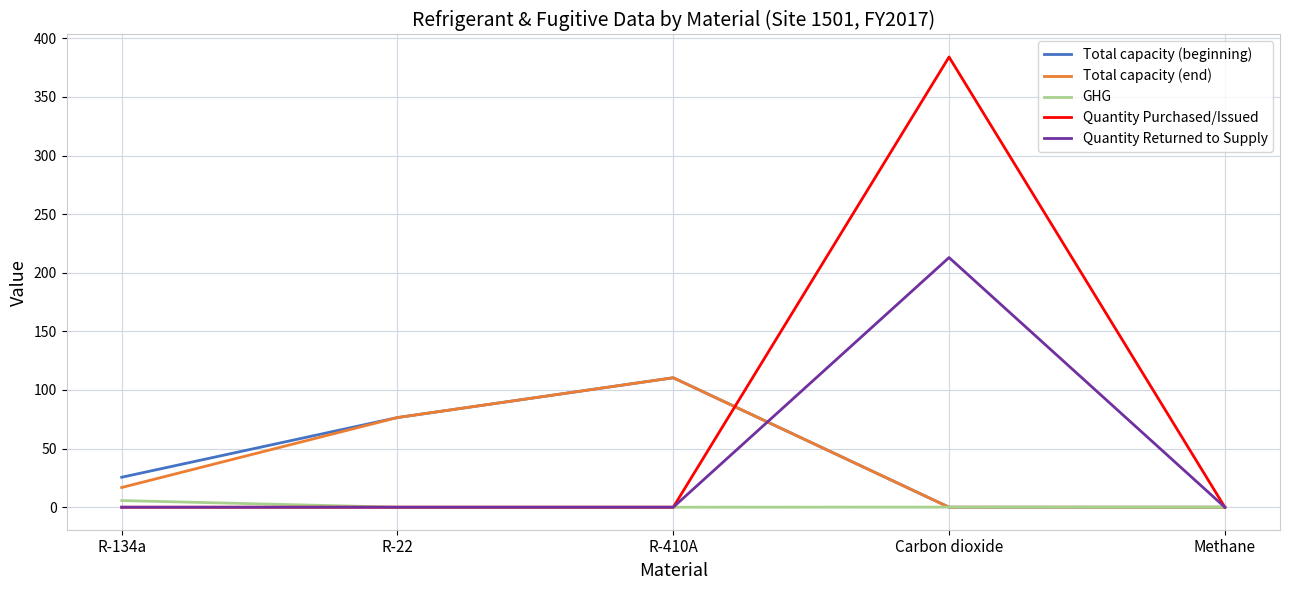

The value of Total capacity (end) at Methane is 0.0. True or false?

True